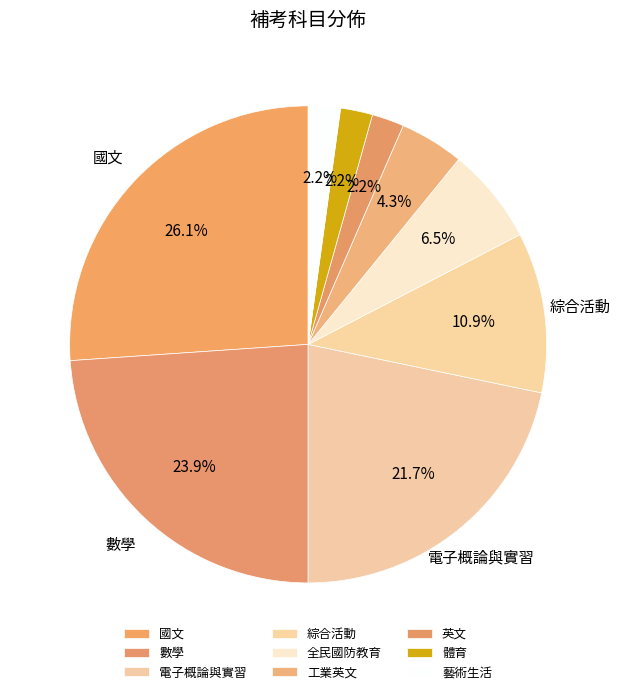

To the nearest percent, what percentage of the pie is 工業英文?

4%